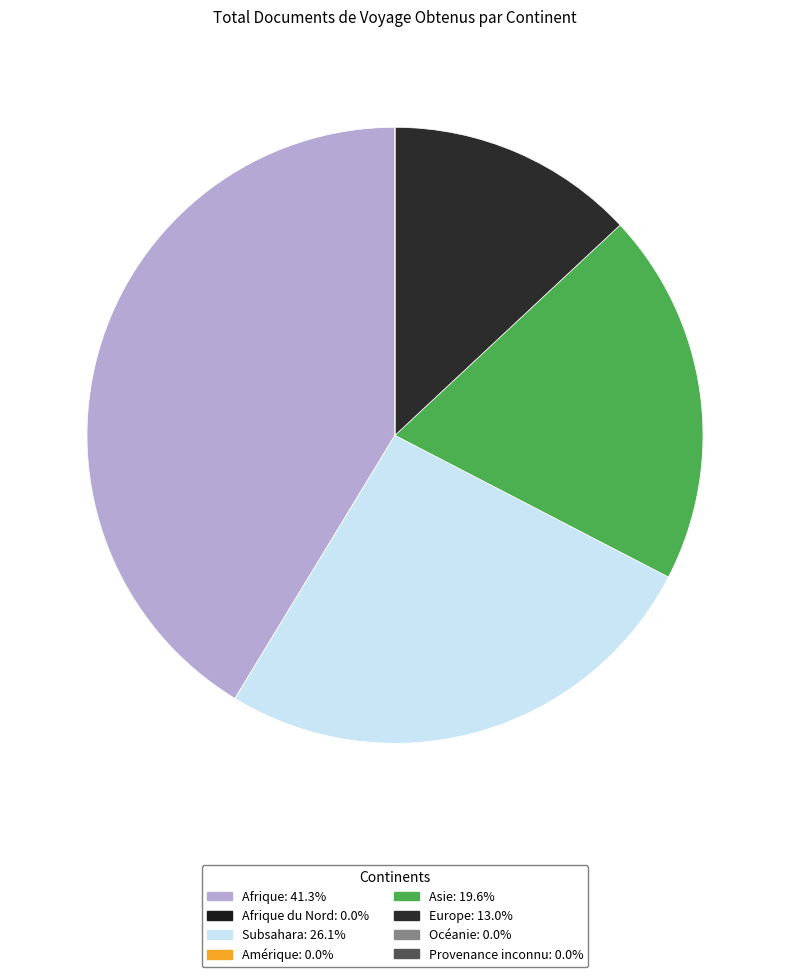

Count the number of slices in the pie.

8